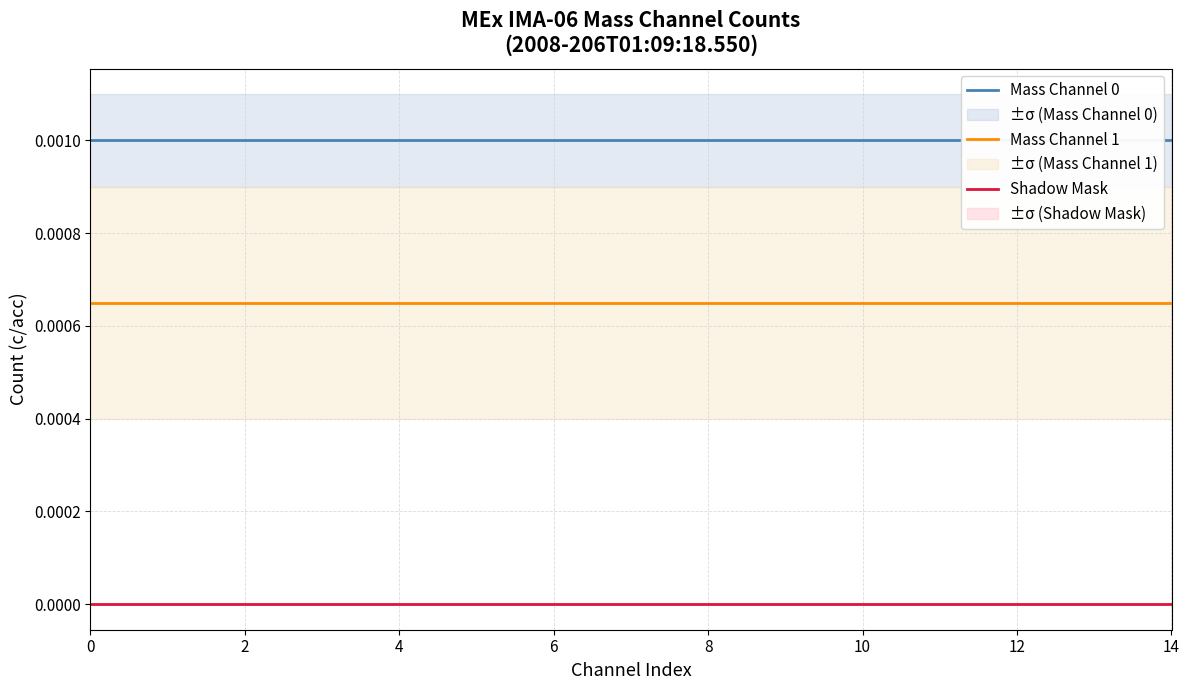

Reading left to right, extract all data points from this chart.

Mass Channel 0: 0.0	0.0	0.0	0.0	0.0	0.0	0.0	0.0	0.0	0.0	0.0	0.0	0.0	0.0	0.0
Mass Channel 1: 0.0	0.0	0.0	0.0	0.0	0.0	0.0	0.0	0.0	0.0	0.0	0.0	0.0	0.0	0.0
Shadow Mask: 0.0	0.0	0.0	0.0	0.0	0.0	0.0	0.0	0.0	0.0	0.0	0.0	0.0	0.0	0.0